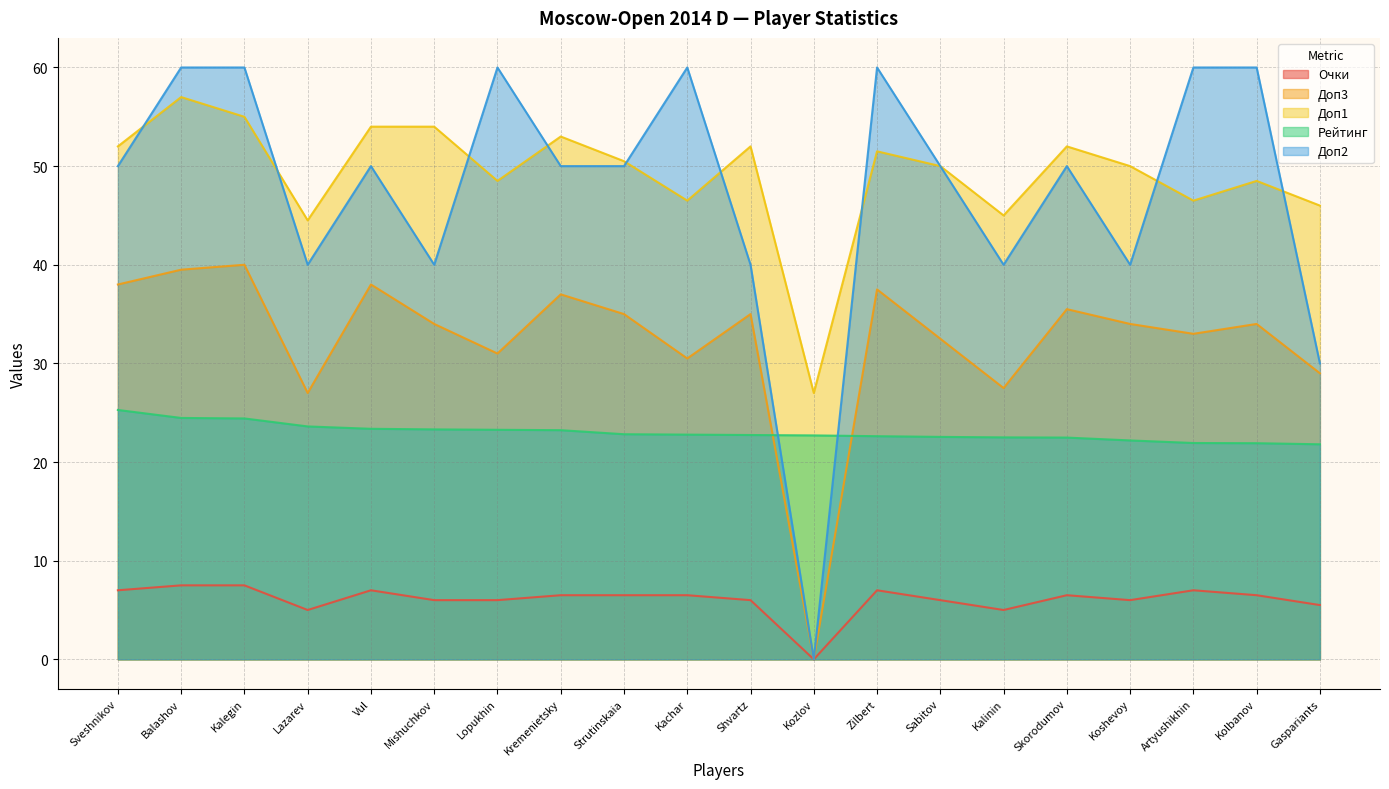

Which series has the widest spread of values?

Доп2